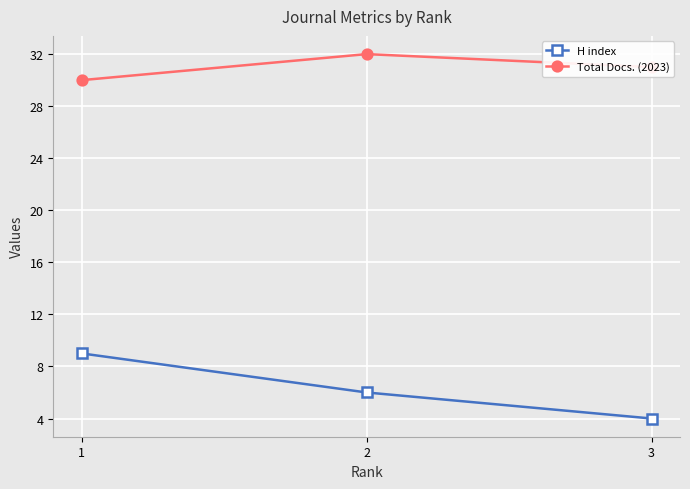

How many lines are shown in the chart?

2